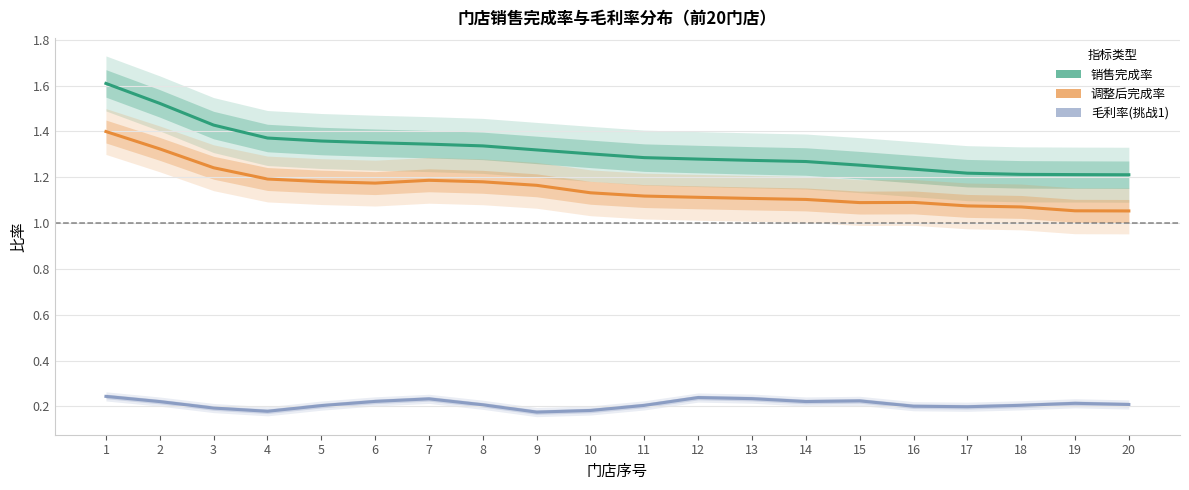

At which category is the sum across all series the highest?

1